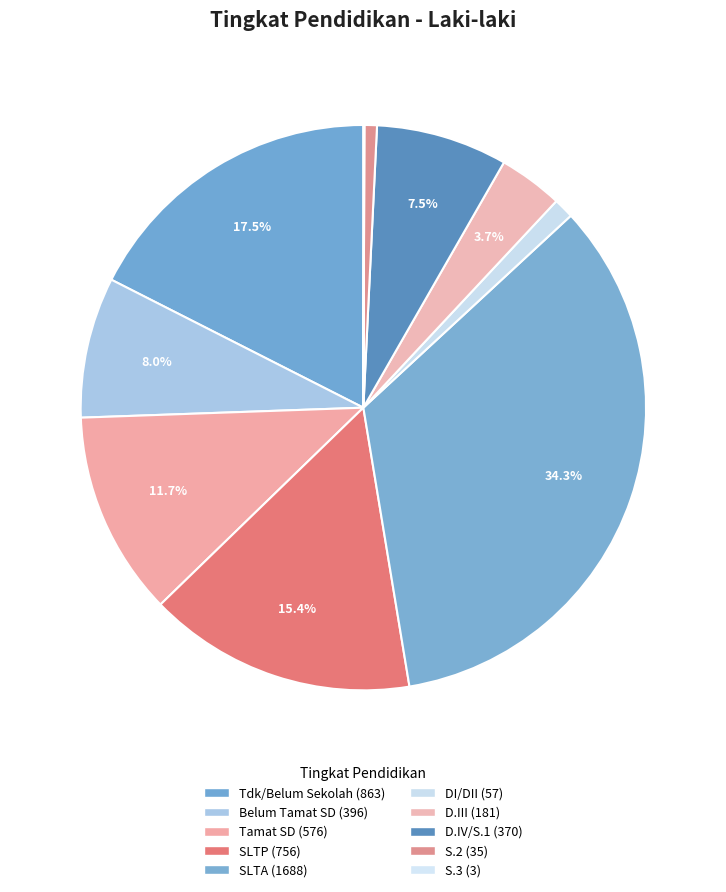

To the nearest percent, what is the average slice percentage?

10%